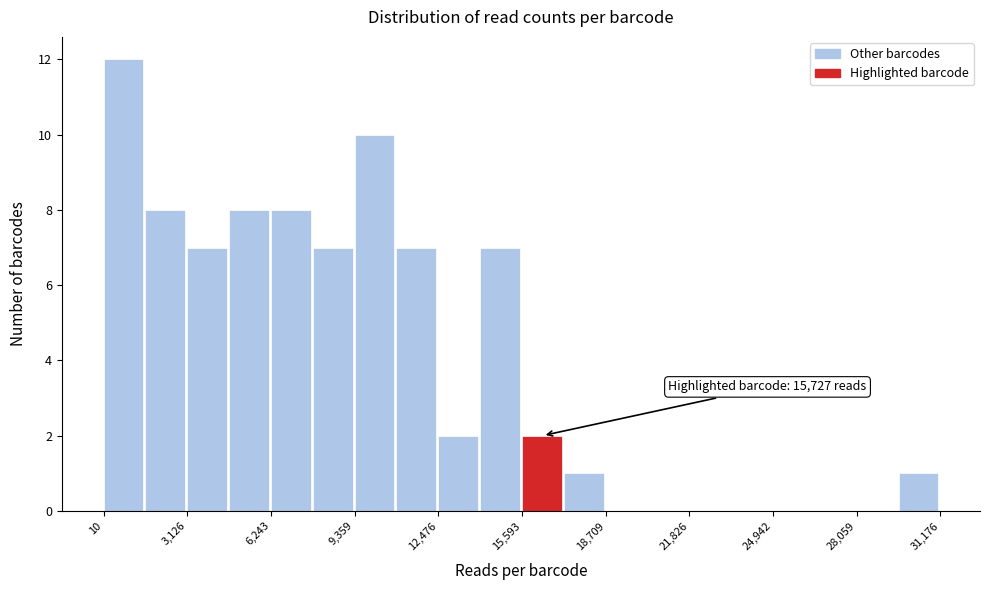

Around what value on the x-axis is the tallest bar? Give the approximate position of its centre, as read against the axis.

1000